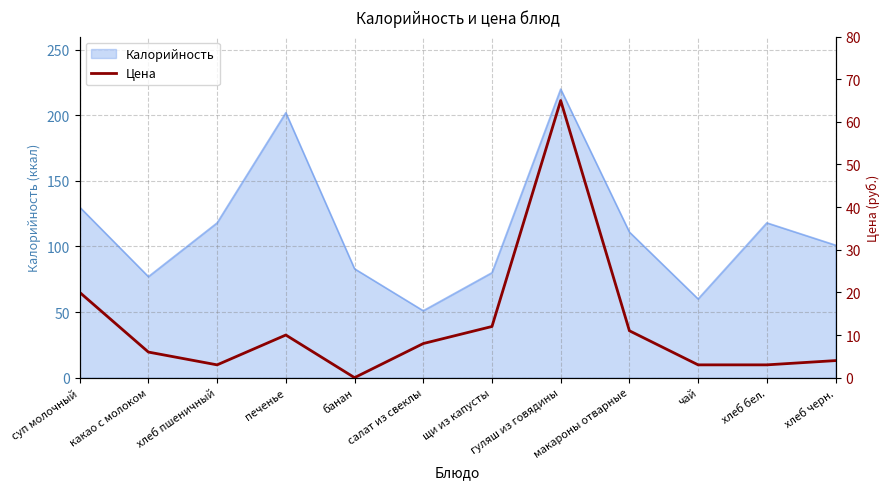

Which category has the lowest value across all series?

банан